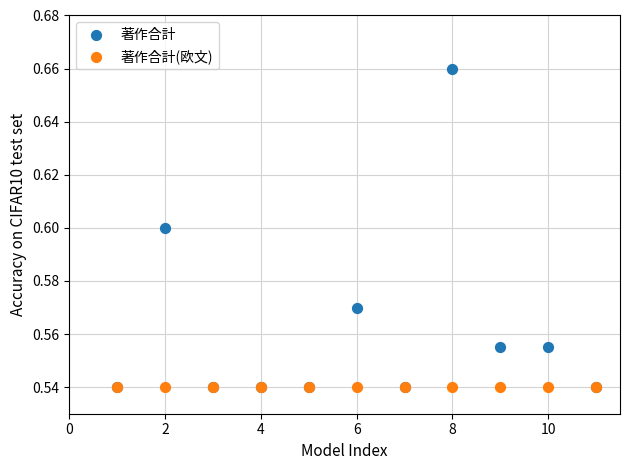

Which series contains the highest Y value?

著作合計